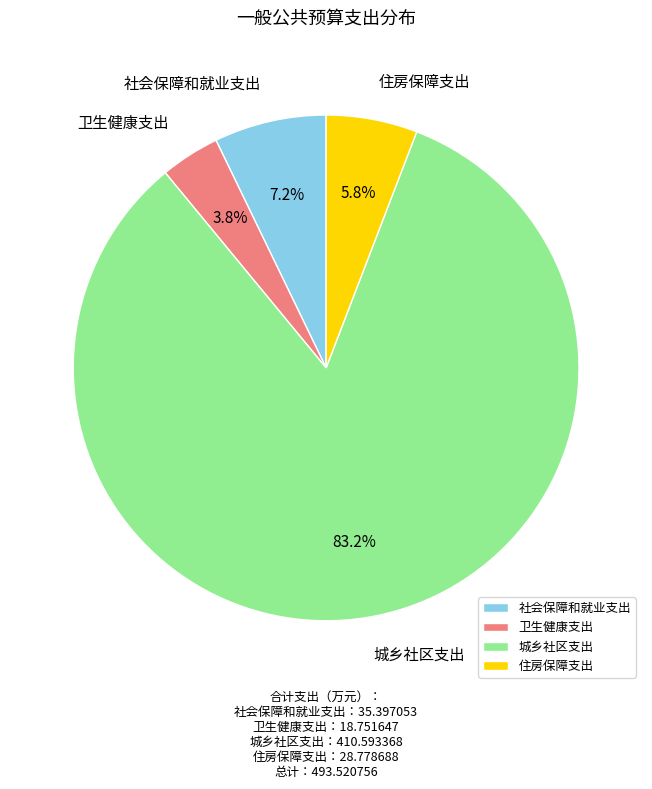

What is the largest slice in the pie chart?

城乡社区支出